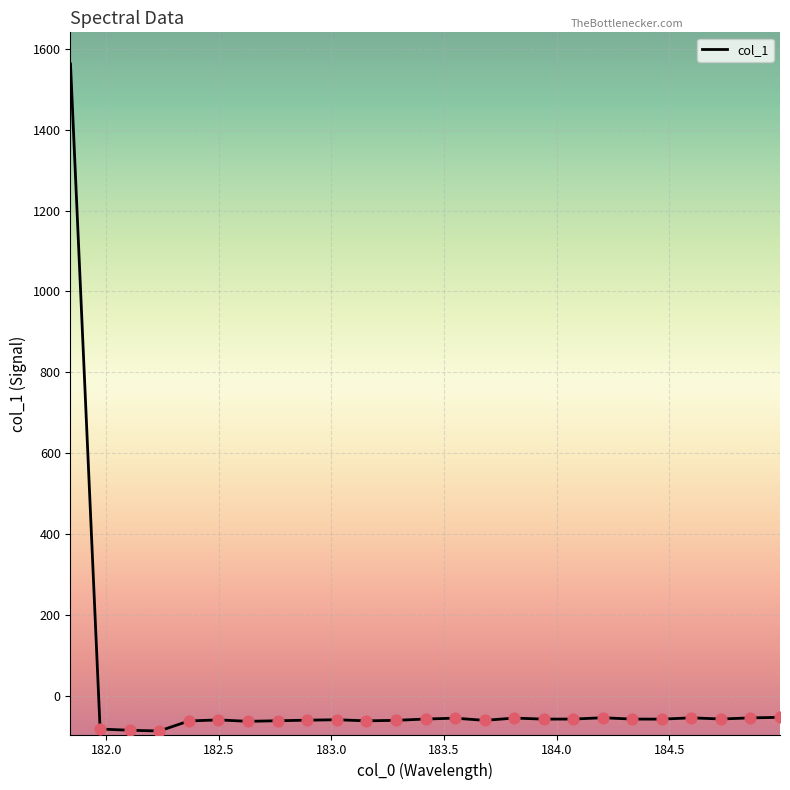

What is the greatest value displayed?

1562.9